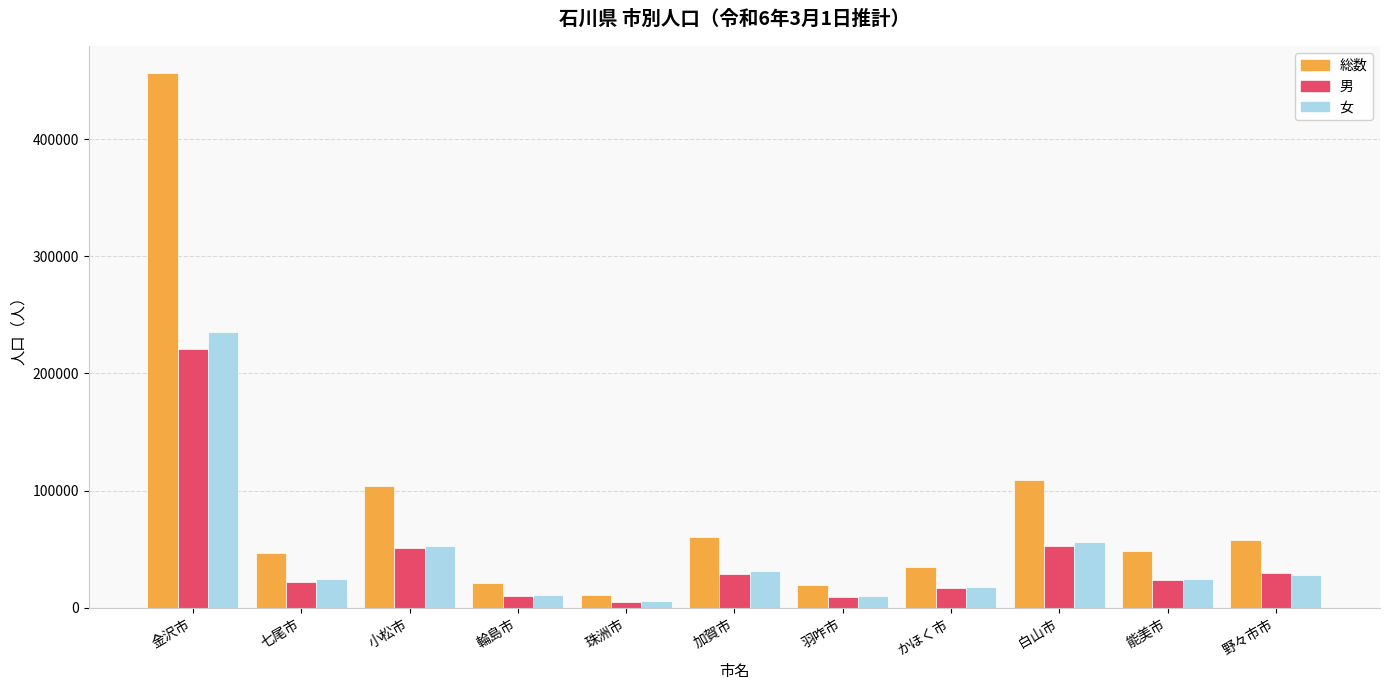

Are the bars horizontal?

No